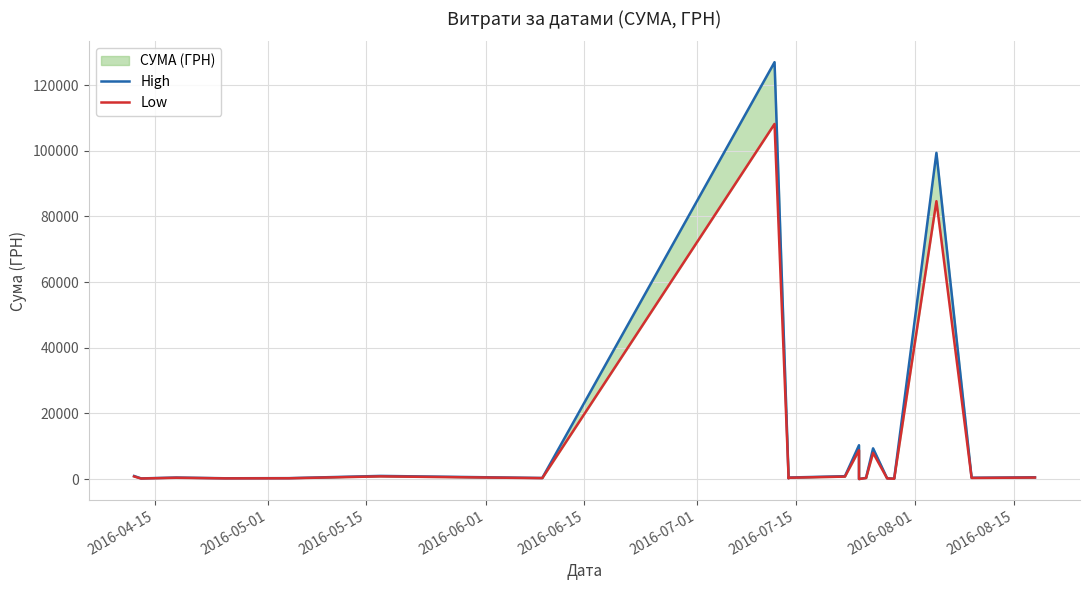

Between 2016-06-15 and 2016-08-01, which is larger?

2016-08-01